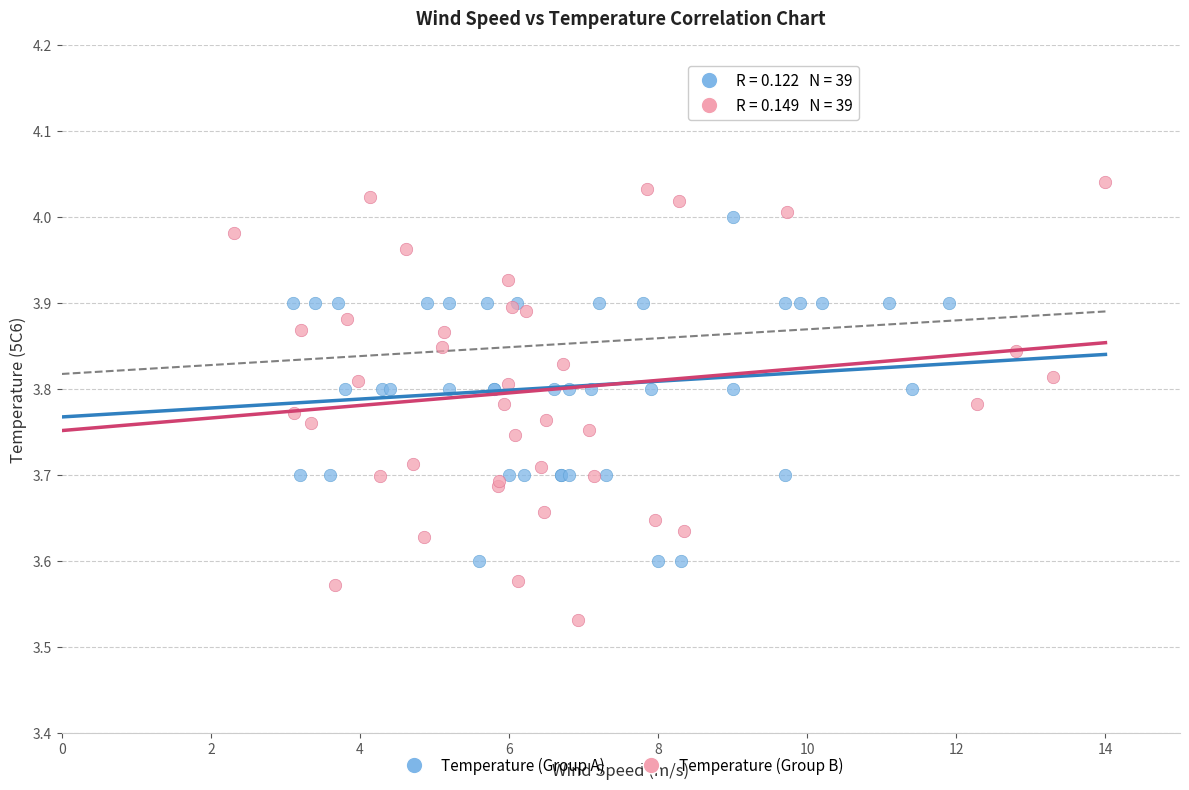

Which series reaches the maximum Y coordinate?

Temperature (Group B)